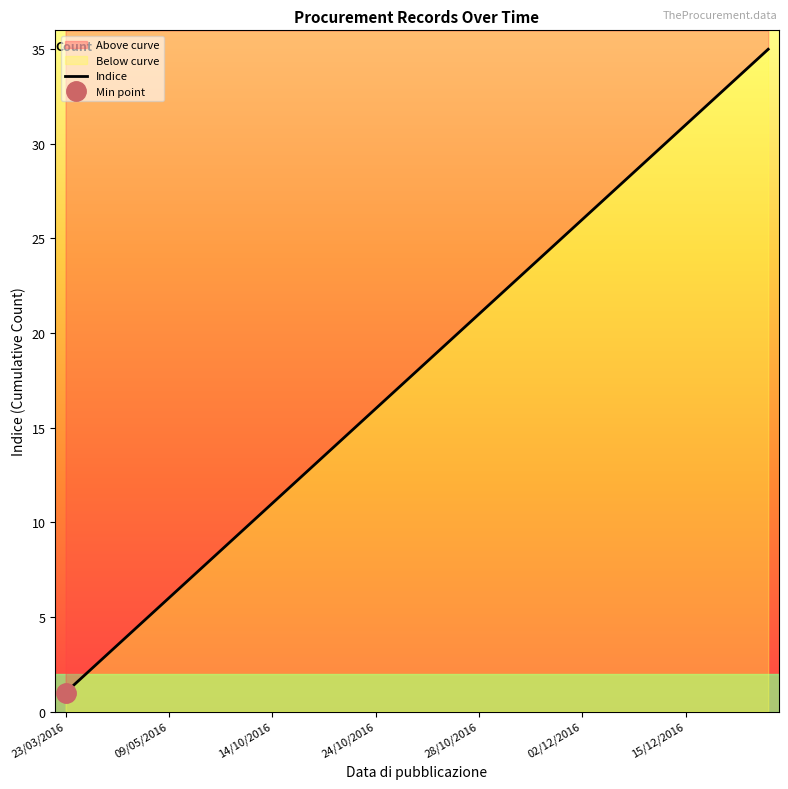

What is the smallest value displayed?

1